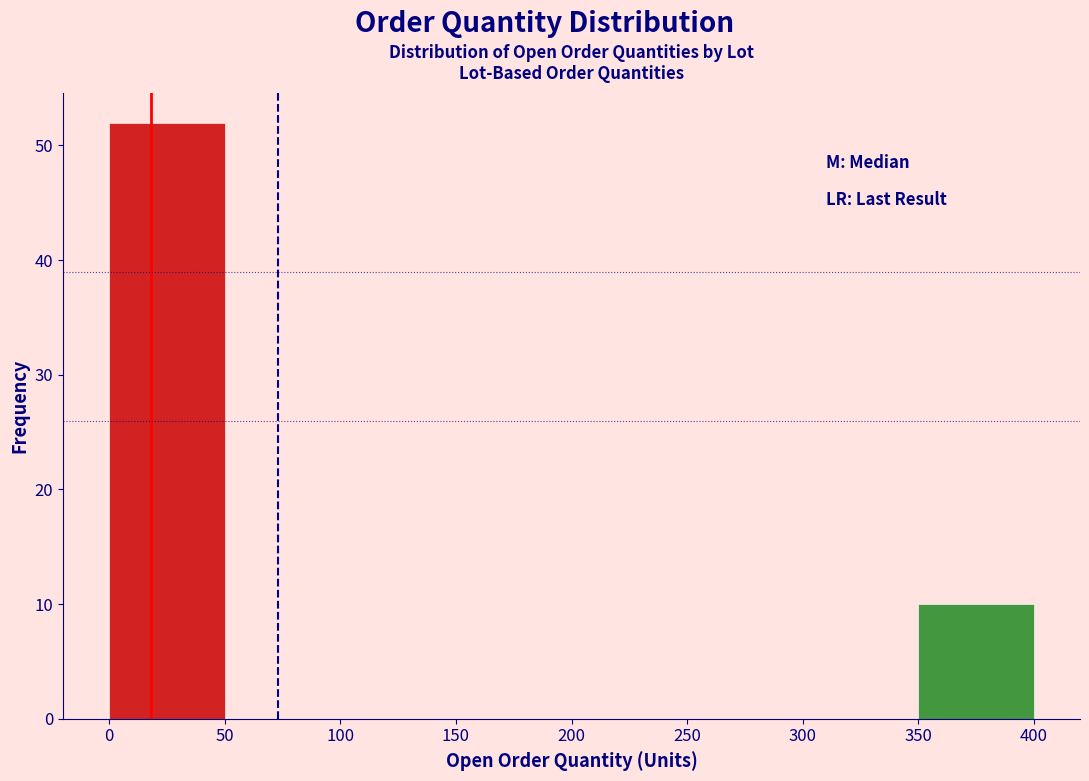

Over which range of the x-axis is the bar tallest?

0 to 50